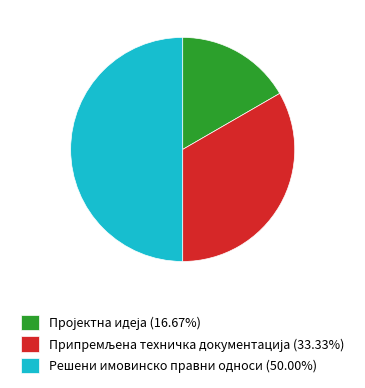

What is the smallest slice in the pie chart?

Пројектна идеја